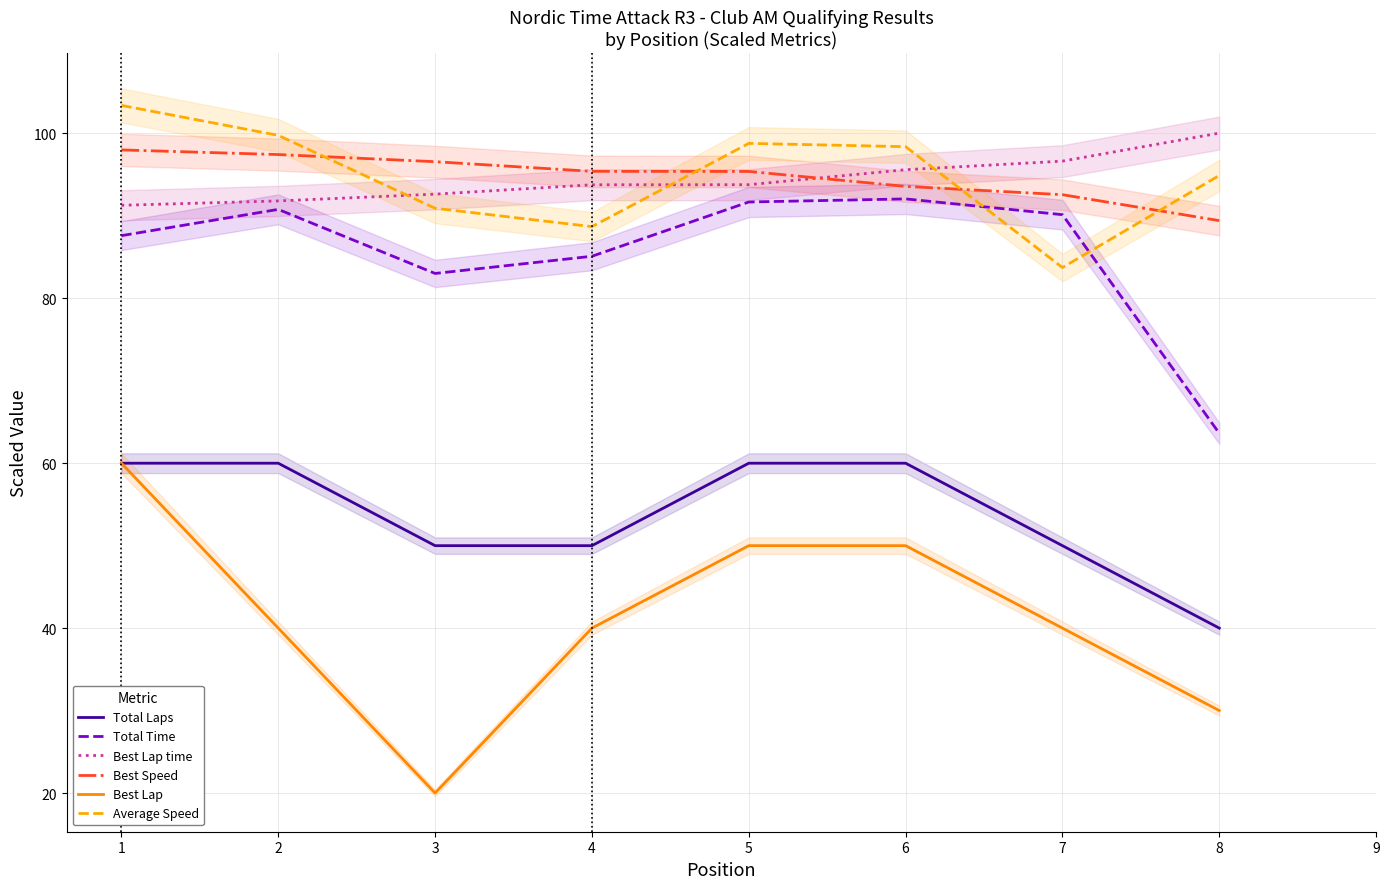

The Total Time series shows 121.3 at 1. True or false?

False